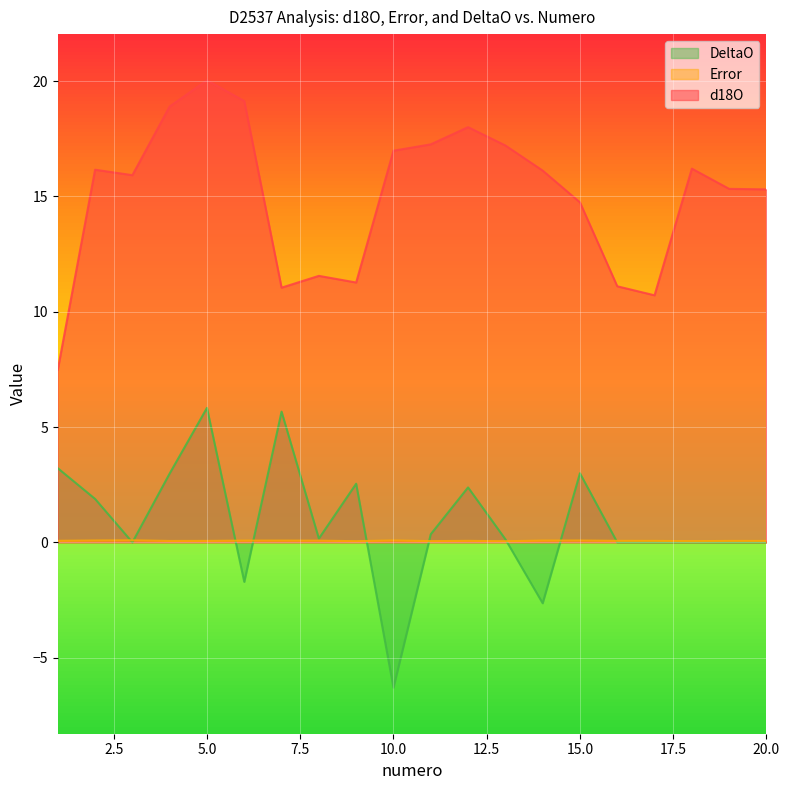

What is the maximum value for Error?

0.1